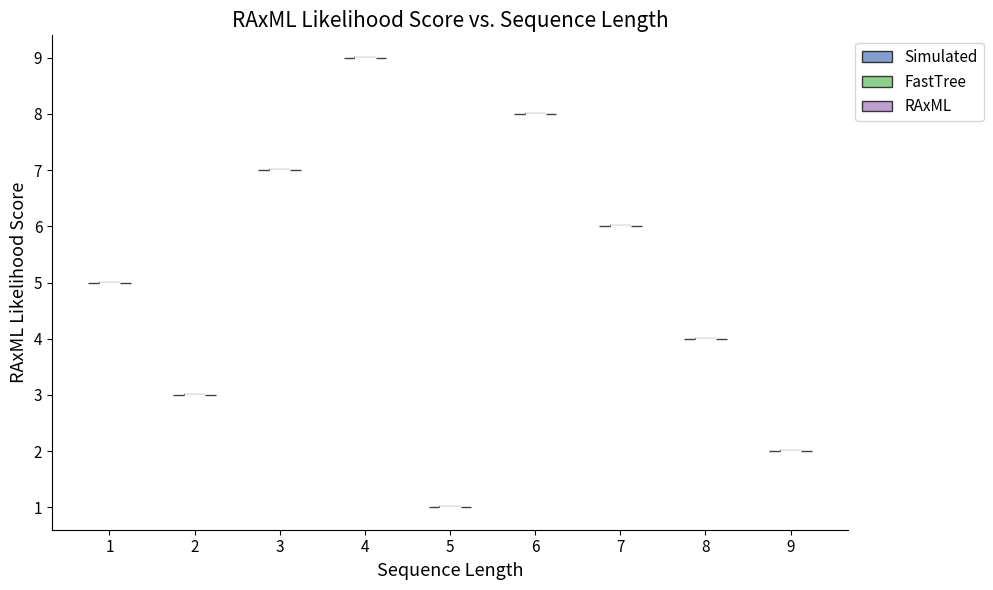

What is the highest point the violin at x = 8 reaches on the y-axis? The values are not printed on the chart, so give them approximately, as read against the axis.

4